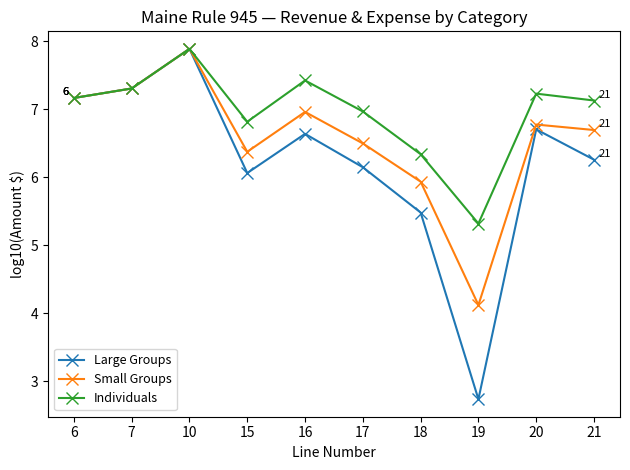

What is the highest value of the Large Groups series?

7.9